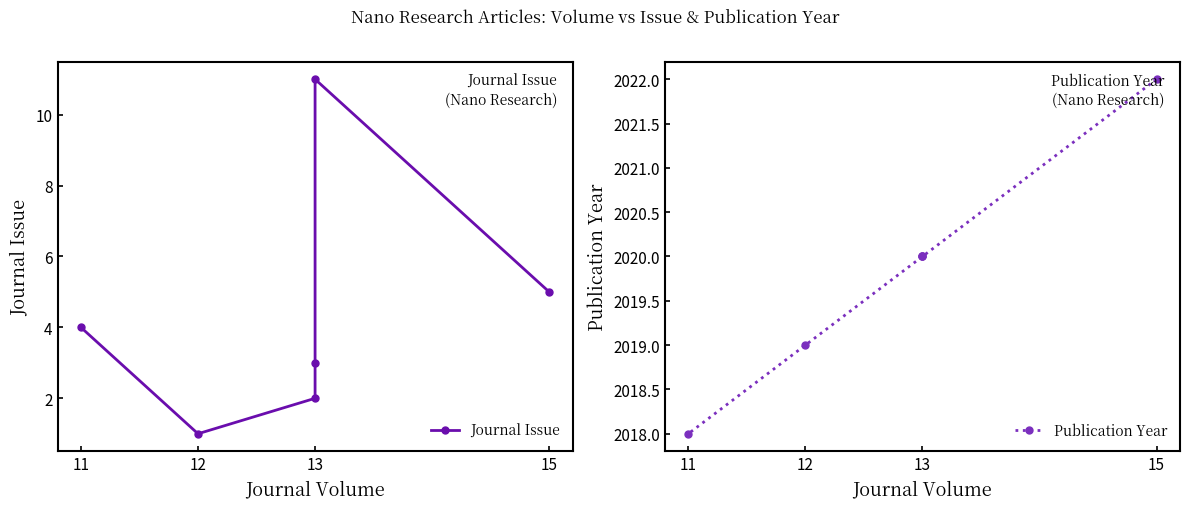

True or false: Publication Year and Journal Issue intersect in this chart.

False